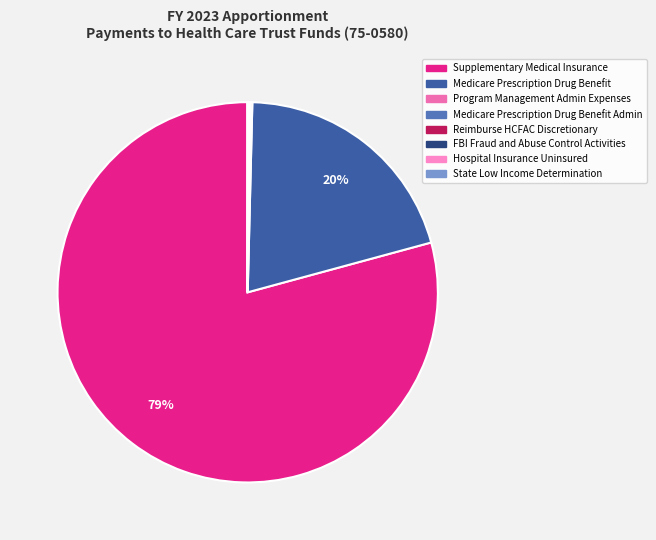

Is the sum of Program Management Admin Expenses and Reimburse HCFAC Discretionary greater than half?

No